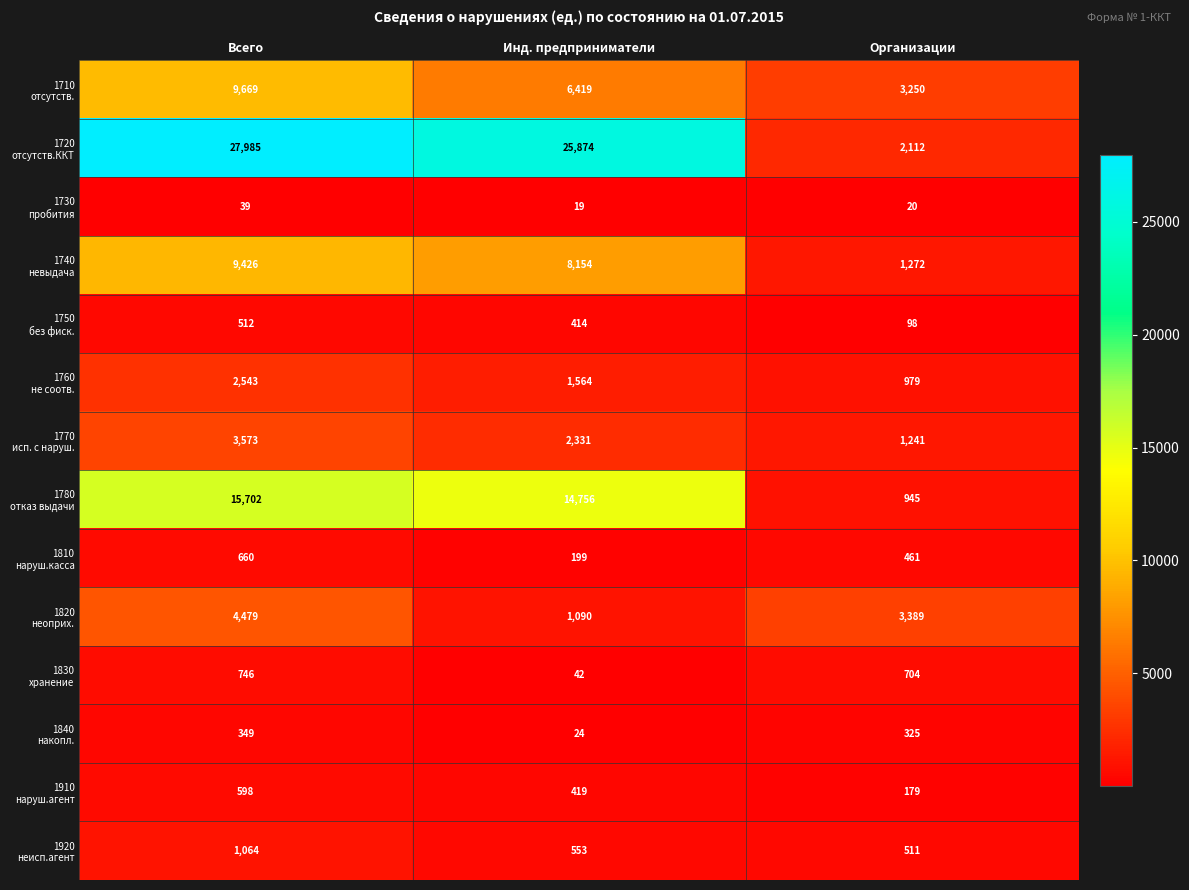

At how many categories does at least one series exceed 20378?

2